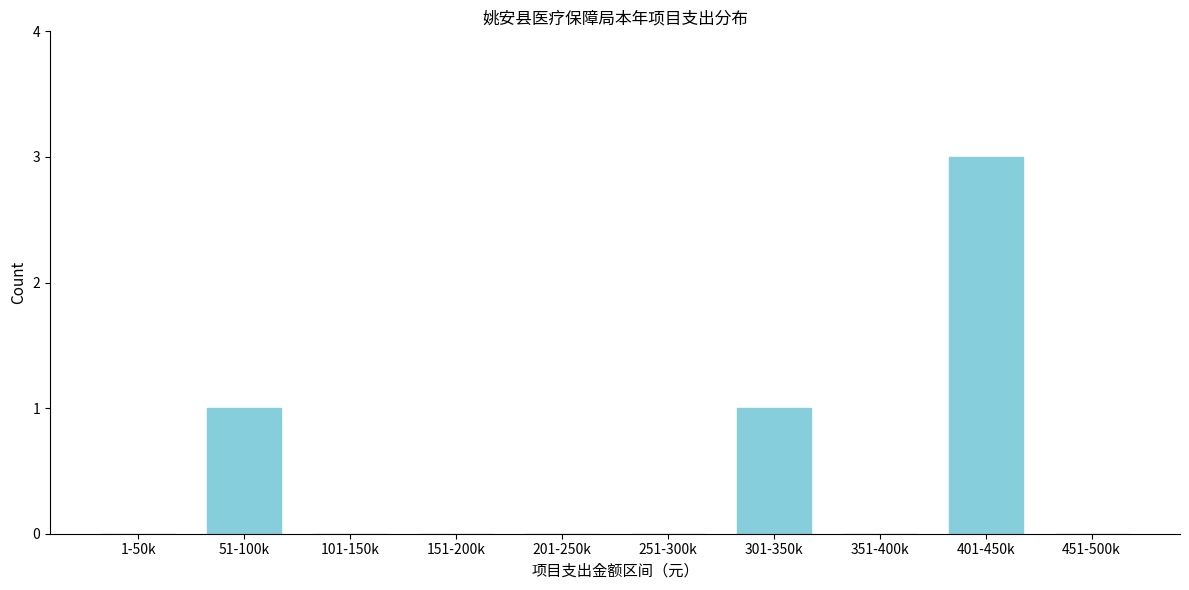

Reading right to left, transcribe all the data shown in this chart.

451-500k=0	401-450k=3	351-400k=0	301-350k=1	251-300k=0	201-250k=0	151-200k=0	101-150k=0	51-100k=1	1-50k=0